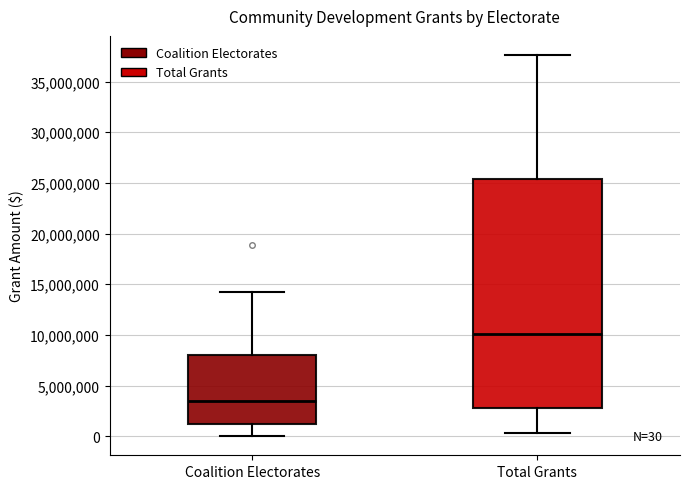

Comparing the boxes themselves (not the whiskers), which one is the tallest?

Total Grants